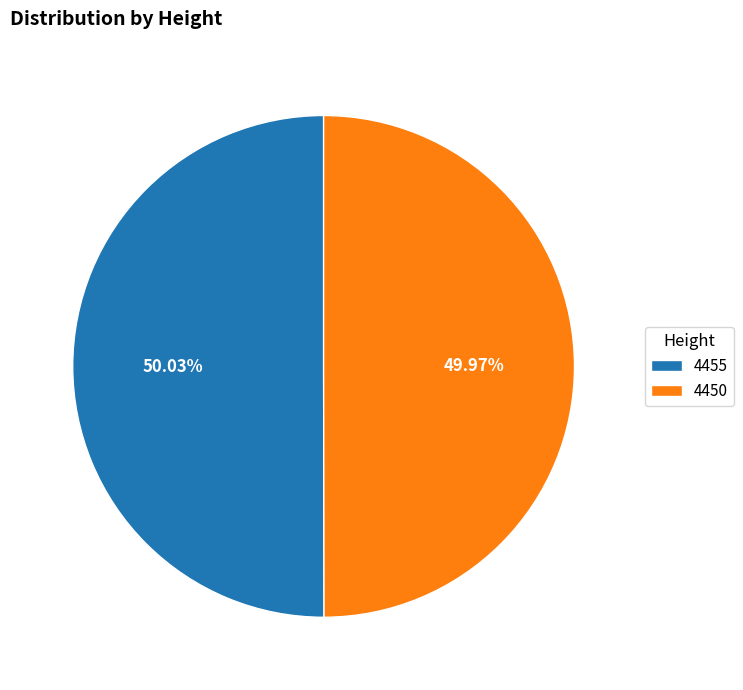

Count the number of slices in the pie.

2